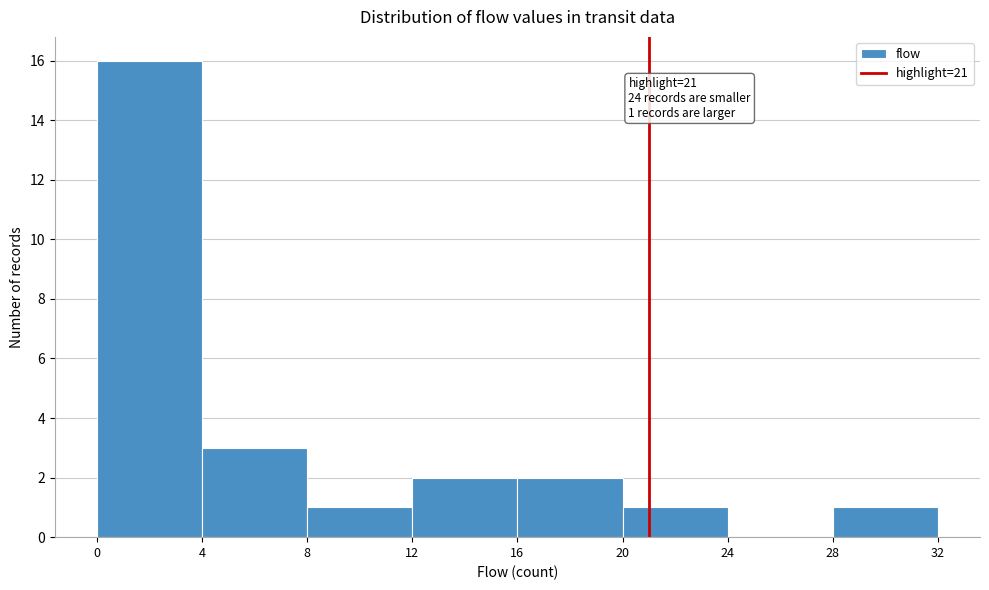

Which range on the x-axis has the tallest bar?

0 to 4